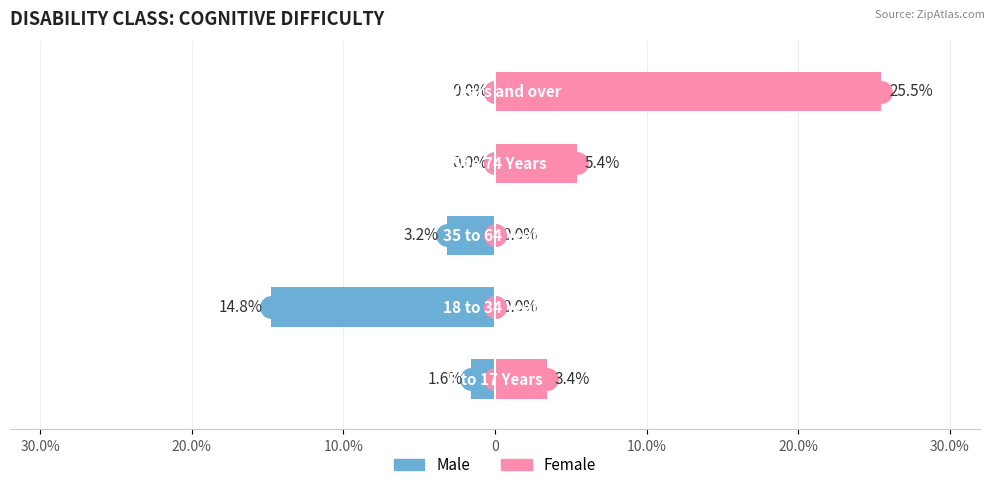

The Female series shows 7.9 at 0. True or false?

False